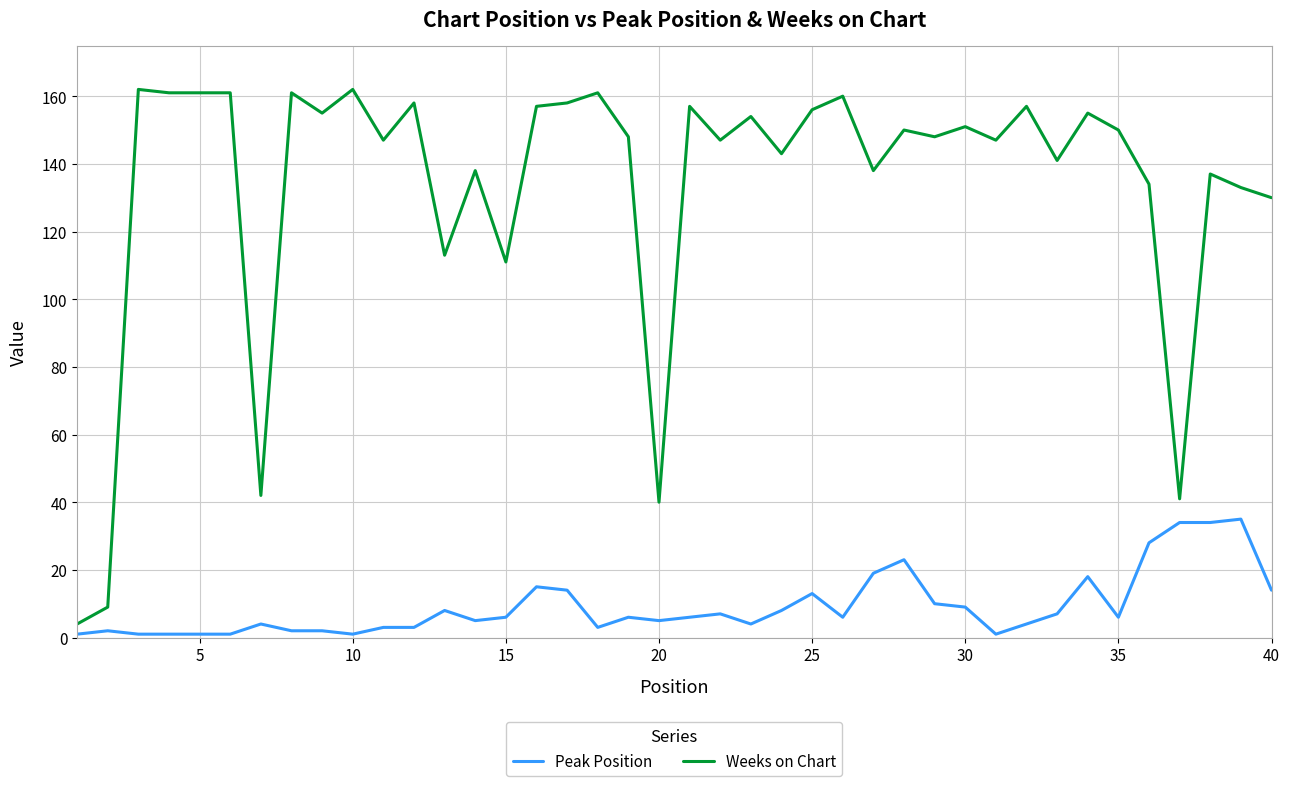

Which series has the widest spread of values?

Weeks on Chart